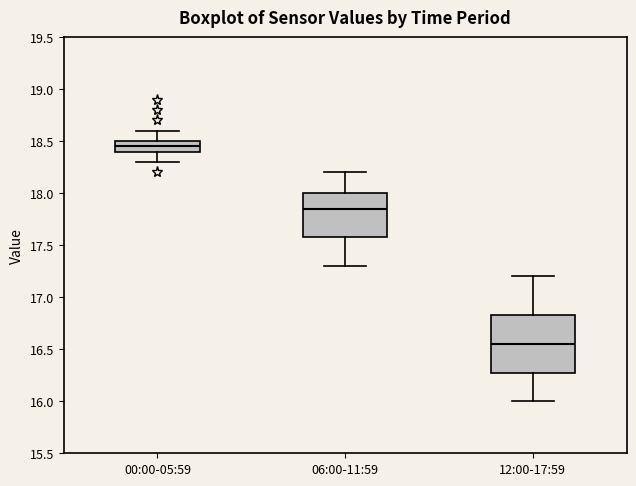

Comparing the boxes themselves (not the whiskers), which one is the tallest?

12:00-17:59